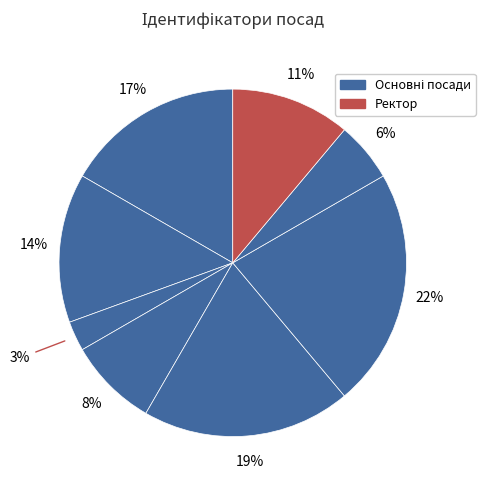

How many segments does this pie chart have?

8